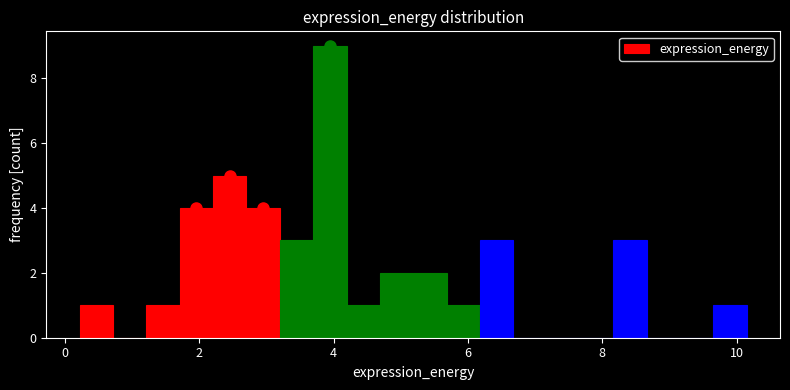

Read against the x-axis, roughly where is the centre of the tallest bar?

4.0